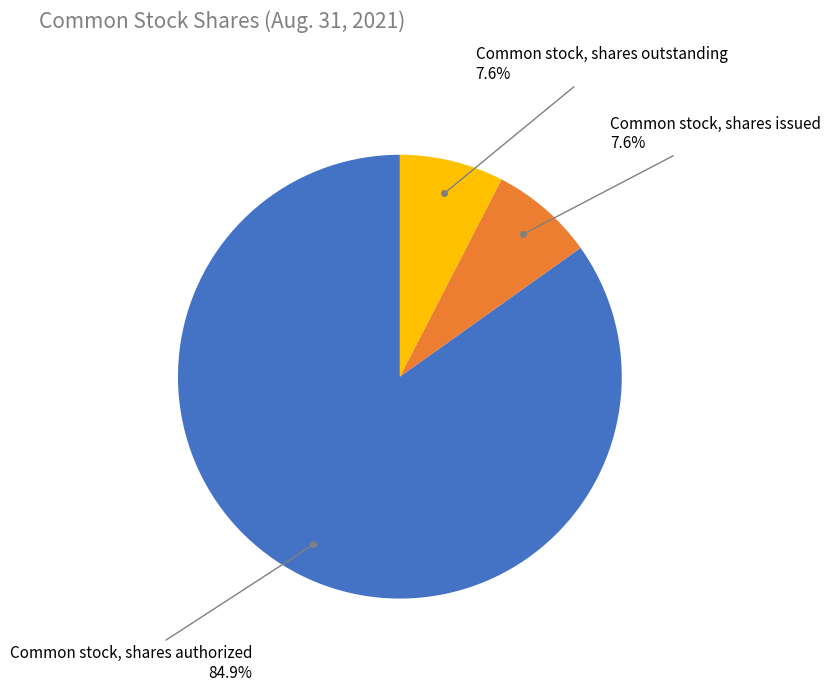

Is there a majority slice in this chart?

Yes